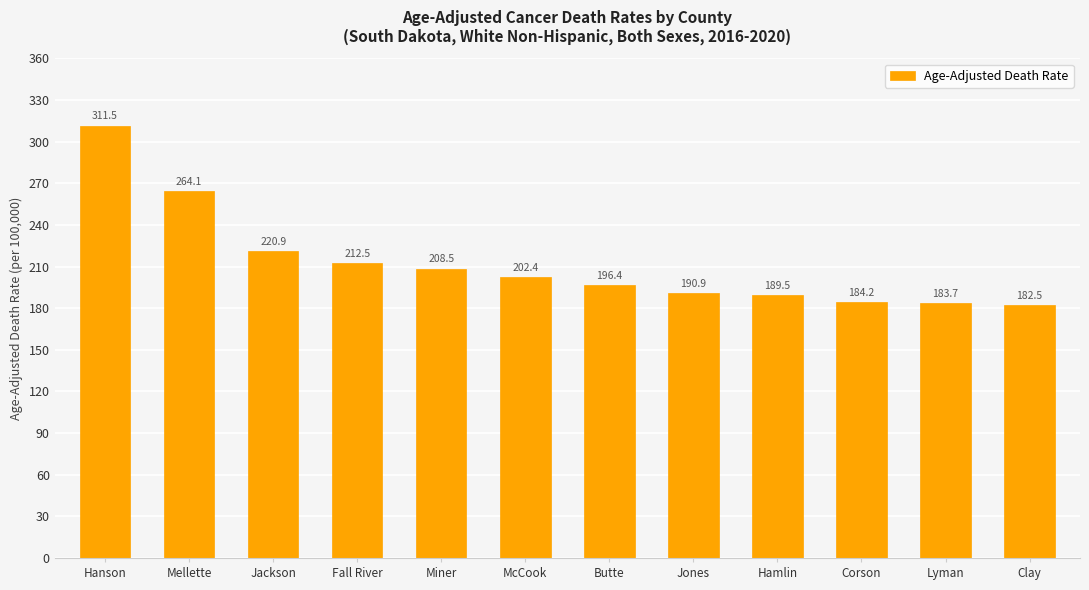

At which label does the data first exceed 202?

Hanson